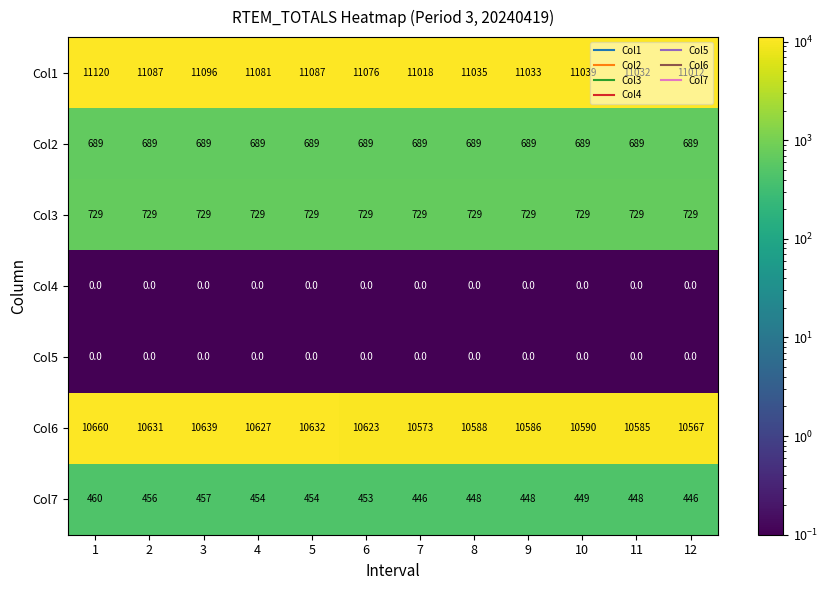

Is it true that Col4 equals 0 at 7?

True